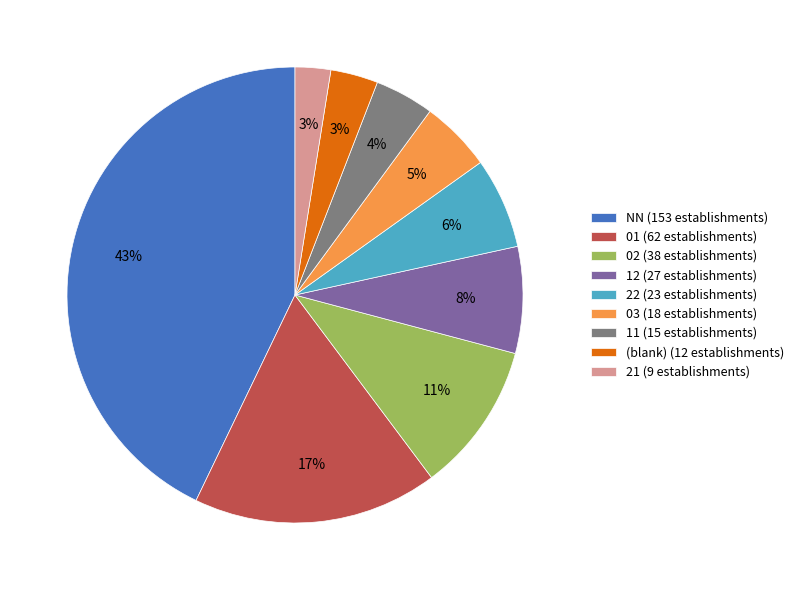

To the nearest percent, what is the difference between the largest and smallest slice percentages?

40%